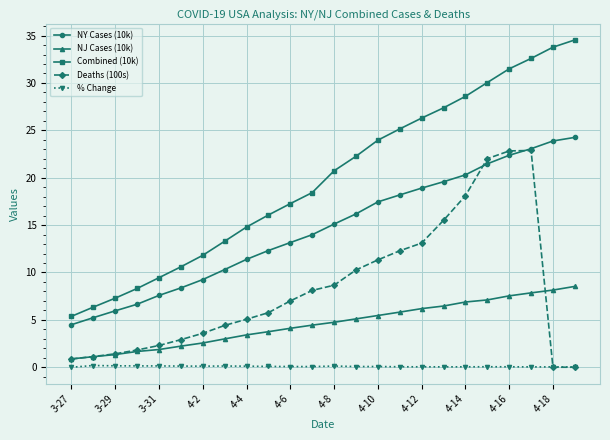

True or false: % Change and NY Cases (10k) intersect in this chart.

False